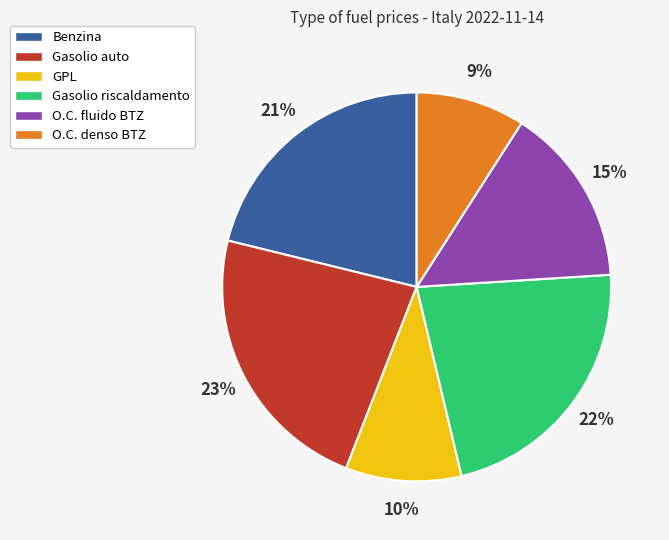

How many segments does this pie chart have?

6